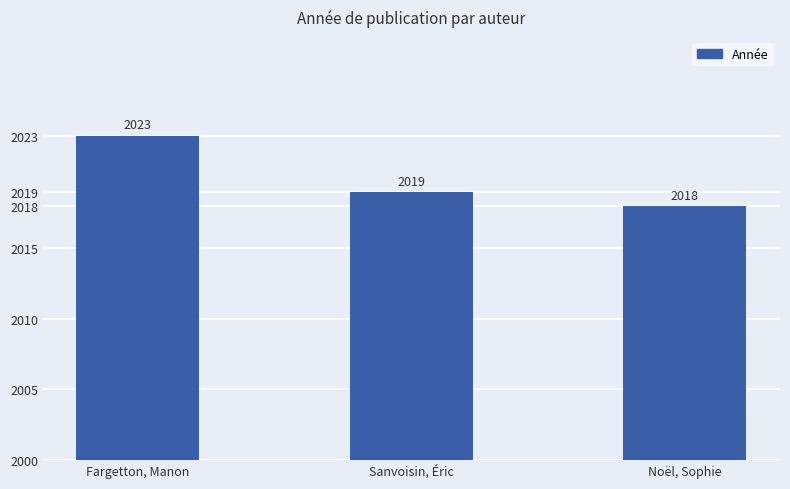

How many bars are there in total?

3